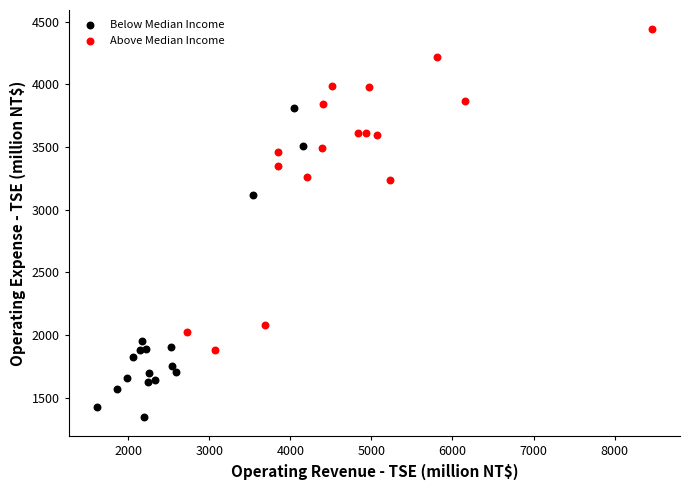

Which series reaches the maximum Y coordinate?

Above Median Income